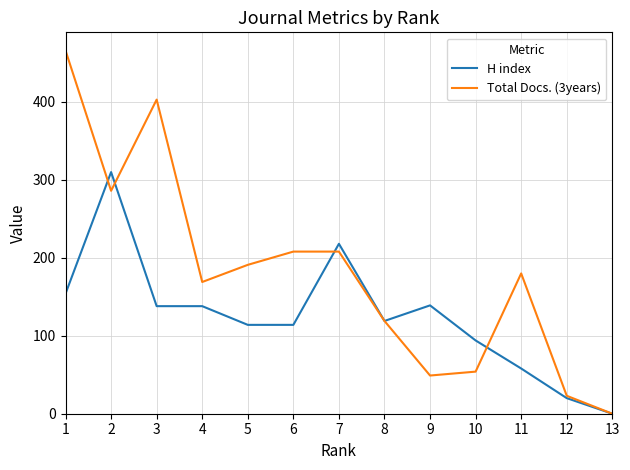

List the series in order of their peak value, highest first.

Total Docs. (3years), H index